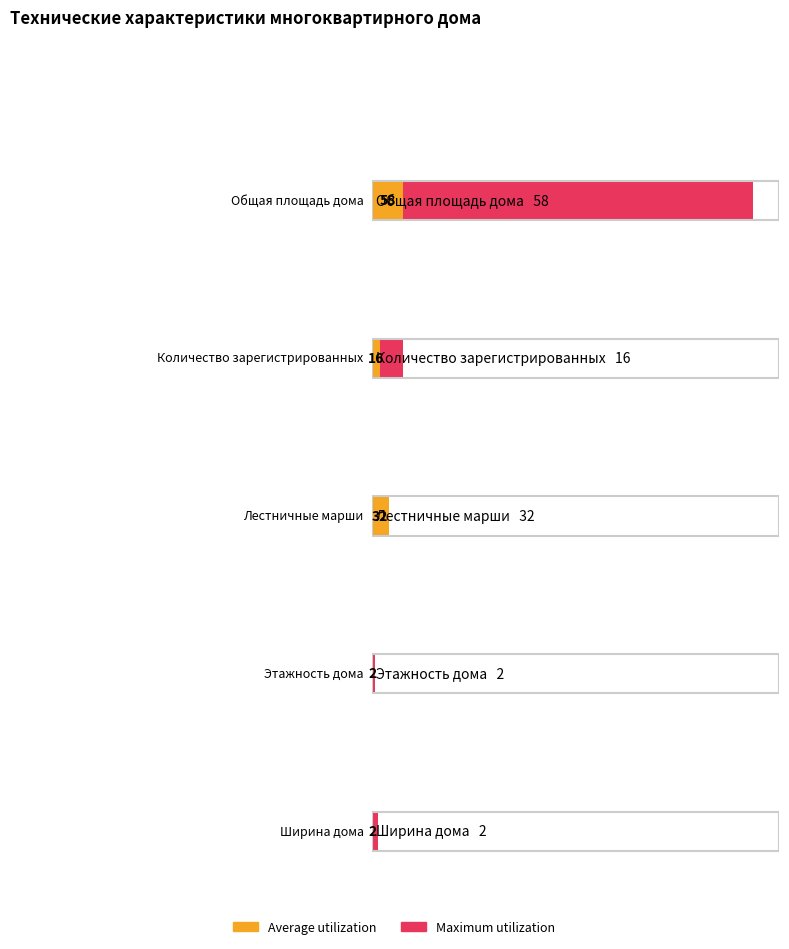

How many series are shown in this chart?

2